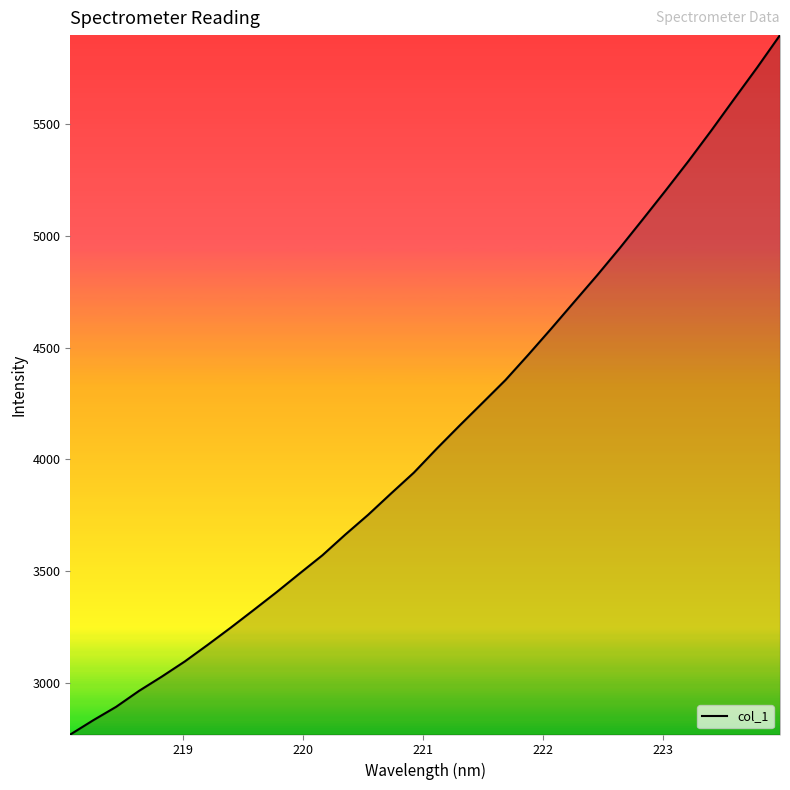

What is the greatest value displayed?

5898.1